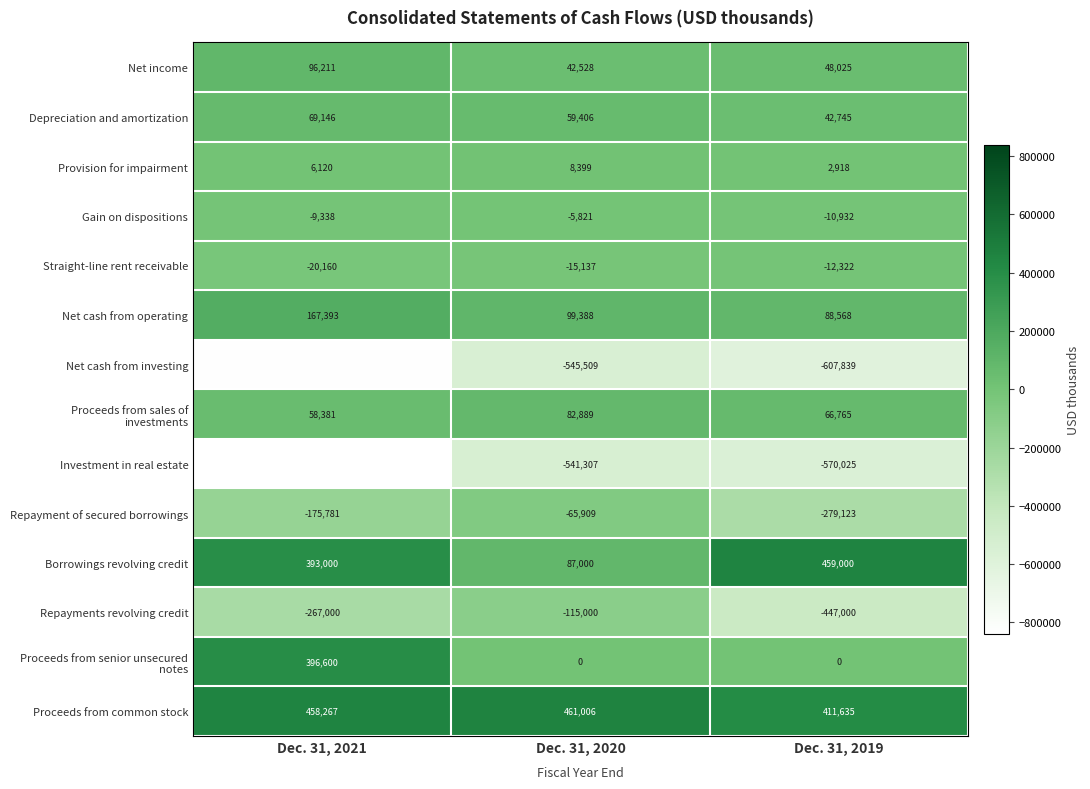

Read the Repayments revolving credit value at Dec. 31, 2019.

-447000